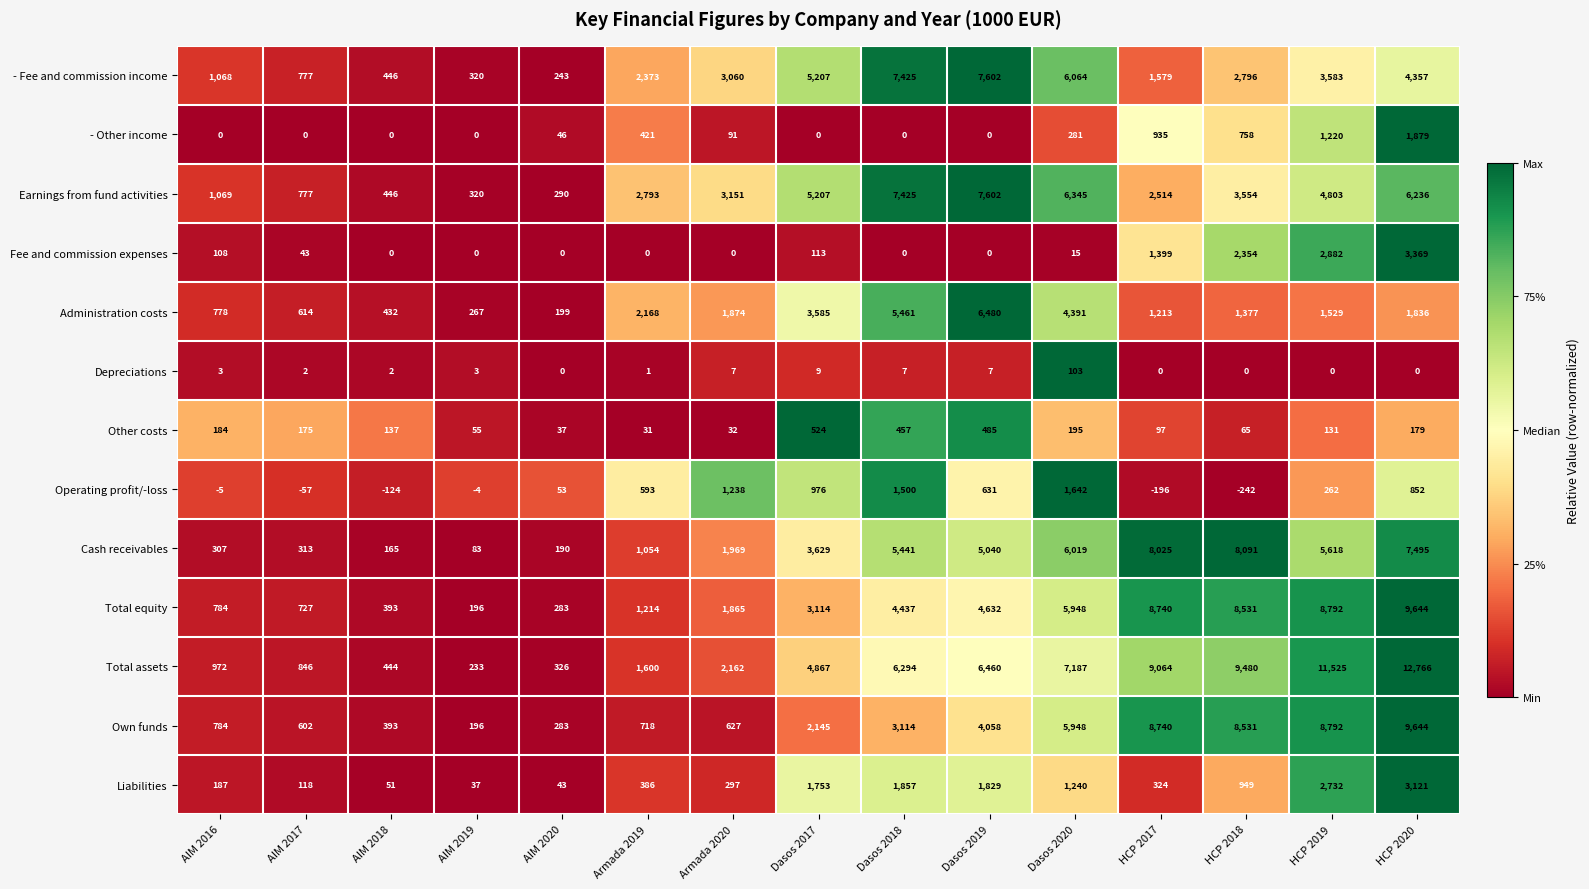

The - Fee and commission income series shows 2796 at HCP 2018. True or false?

True